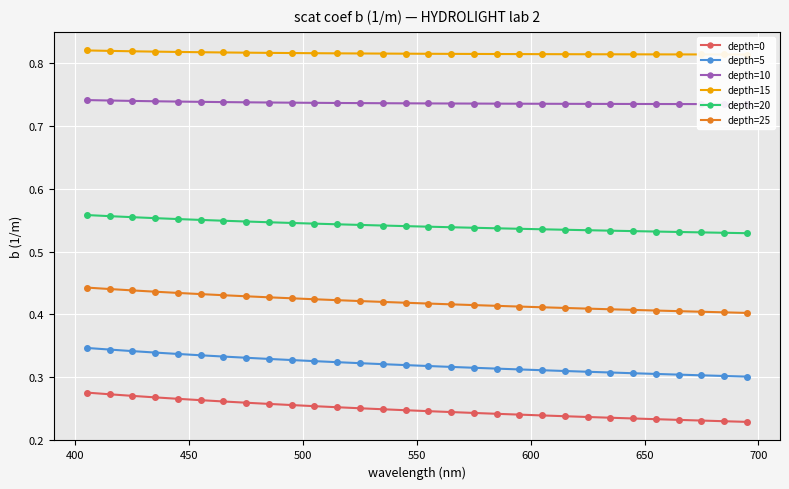

True or false: depth=25 and depth=0 intersect in this chart.

False